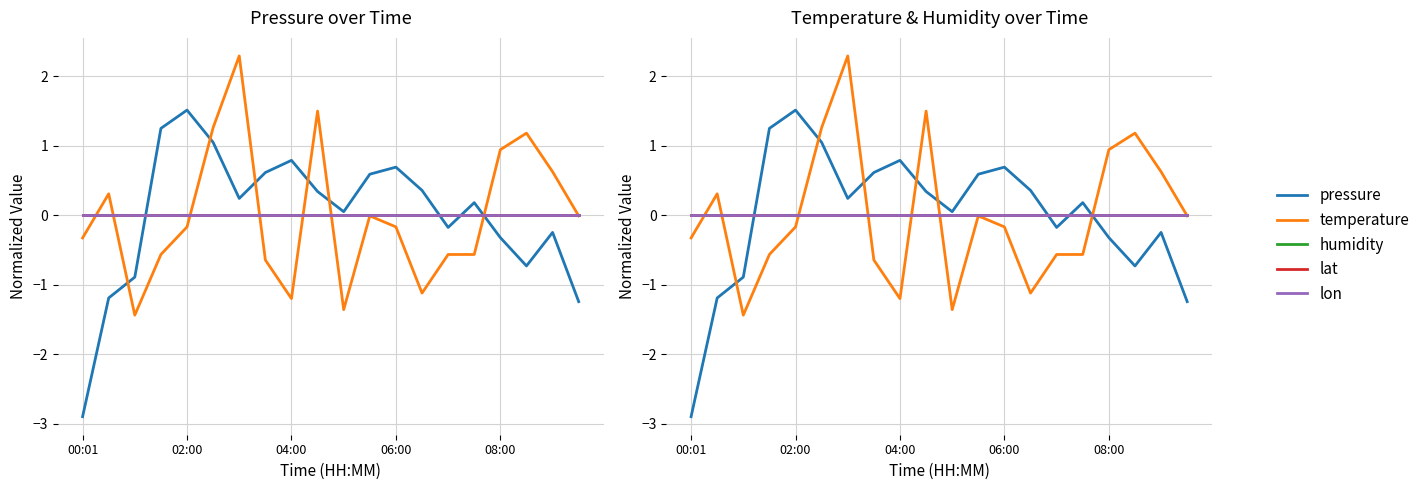

Which series has the largest range (max minus min)?

pressure